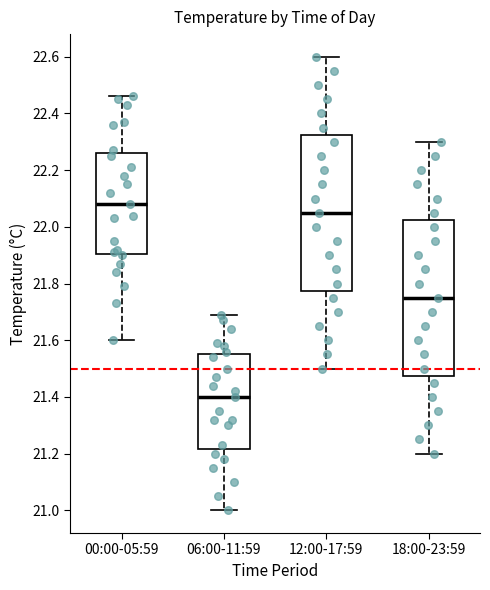

Which box has the lowest median line?

06:00-11:59